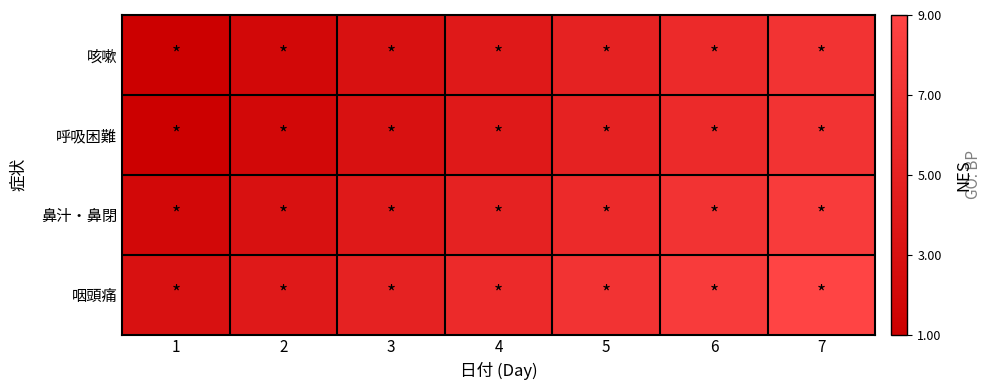

What is the difference between the highest and lowest values at 1?

2